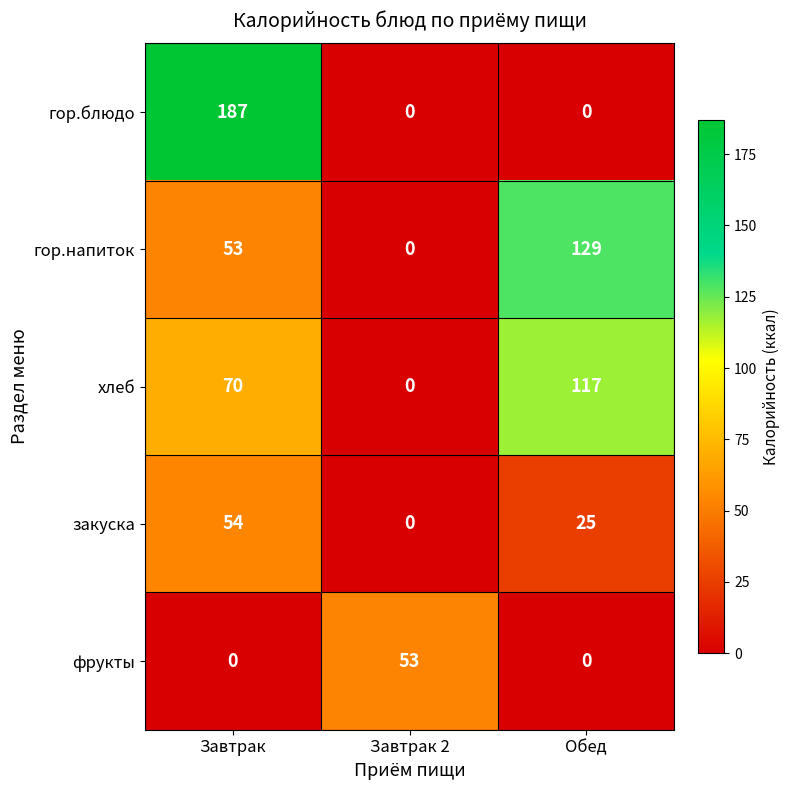

Reading right to left, list all the values displayed in this chart.

гор.блюдо: Обед=0	Завтрак 2=0	Завтрак=187
гор.напиток: Обед=129	Завтрак 2=0	Завтрак=53
хлеб: Обед=117	Завтрак 2=0	Завтрак=70
закуска: Обед=25	Завтрак 2=0	Завтрак=54
фрукты: Обед=0	Завтрак 2=53	Завтрак=0